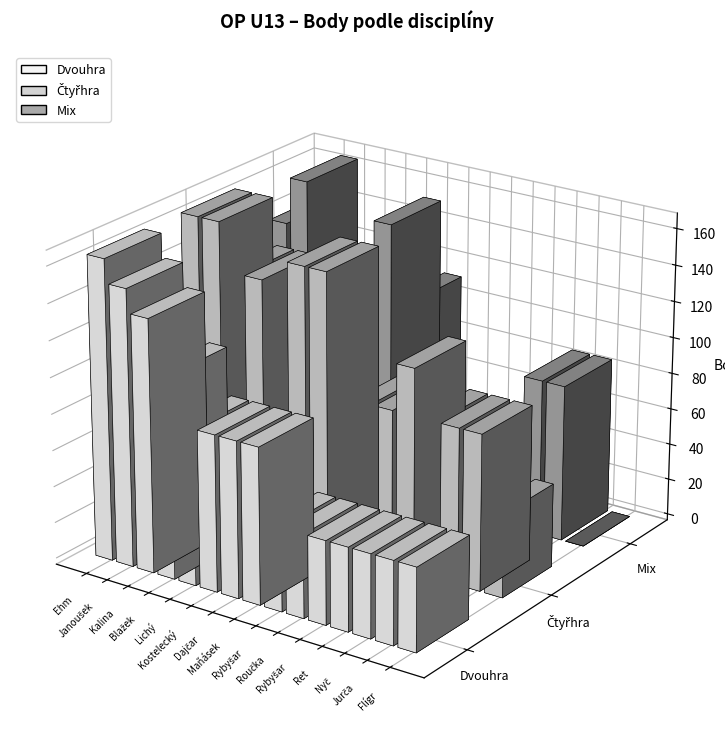

Is the value of Mix at Janoušek Petr greater than the value of Čtyřhra at Maňásek Pavel?

Yes